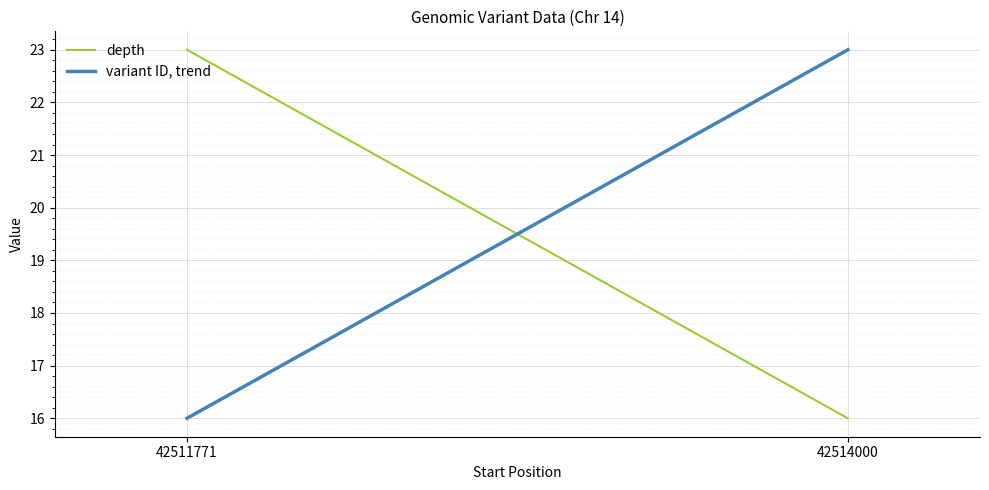

What is the sum of all variant ID, trend values?

39